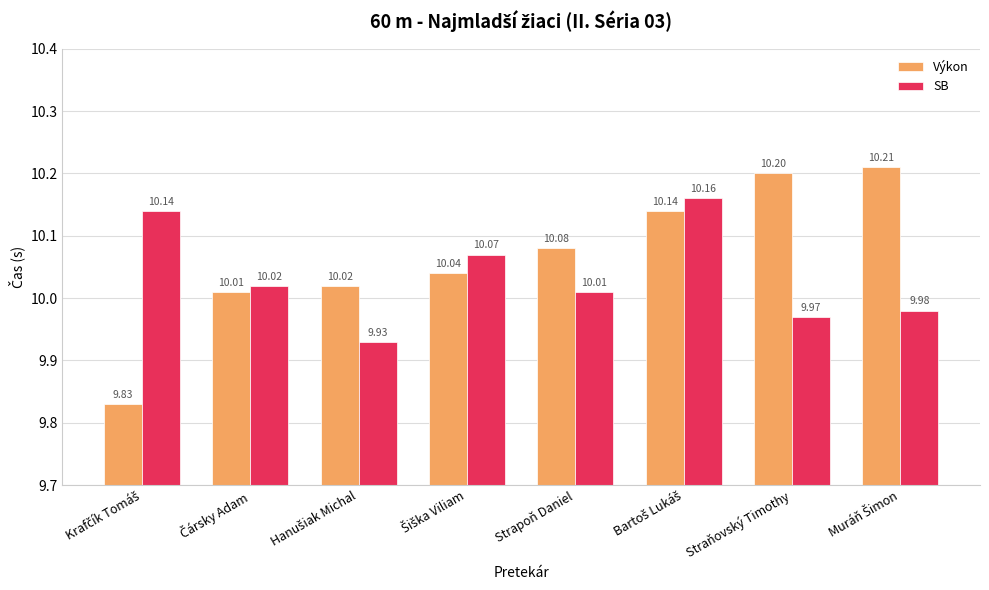

What is the value of the SB bar at the 5th from the left?

10.0